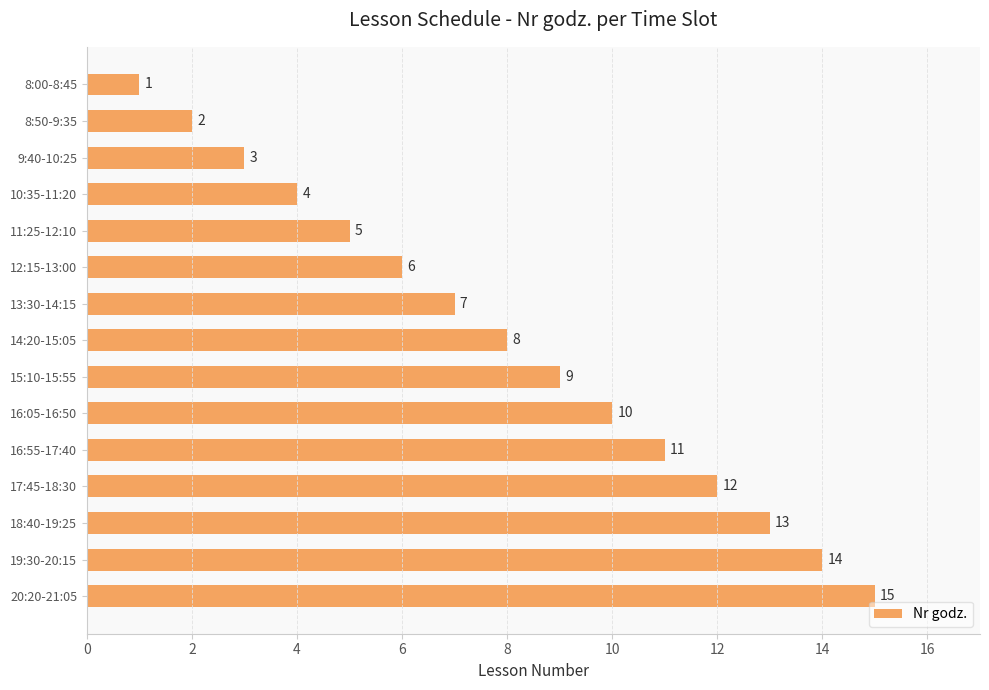

What is the greatest value displayed?

15